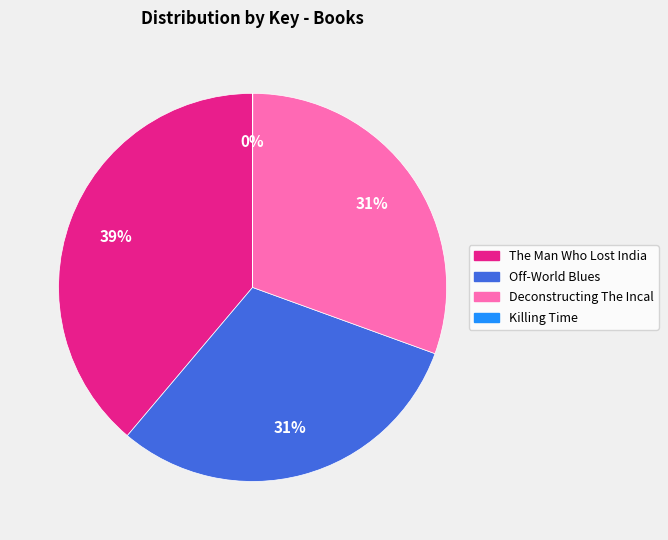

Between Deconstructing The Incal and The Man Who Lost India, which is larger?

The Man Who Lost India